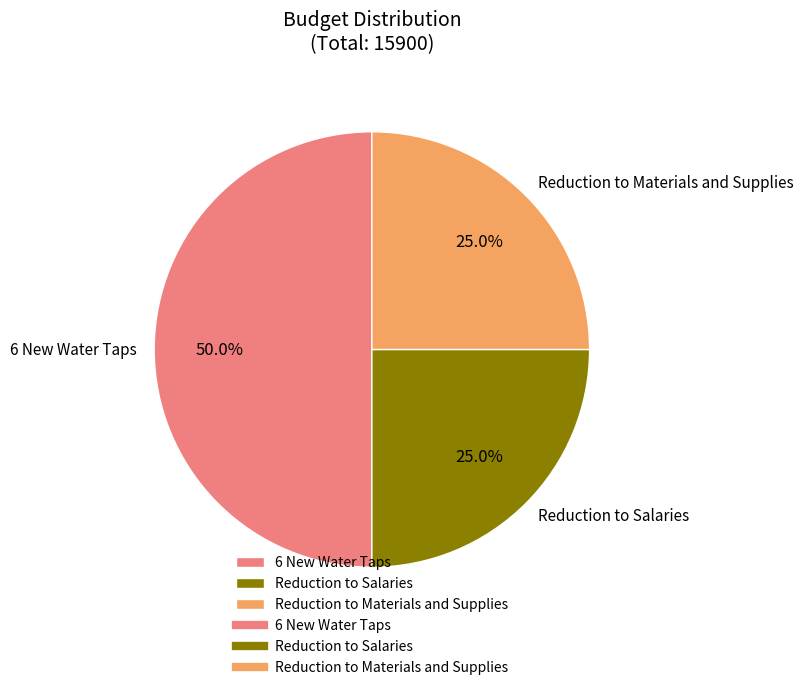

To the nearest percent, what is the difference between the Reduction to Salaries and 6 New Water Taps slice percentages?

25%